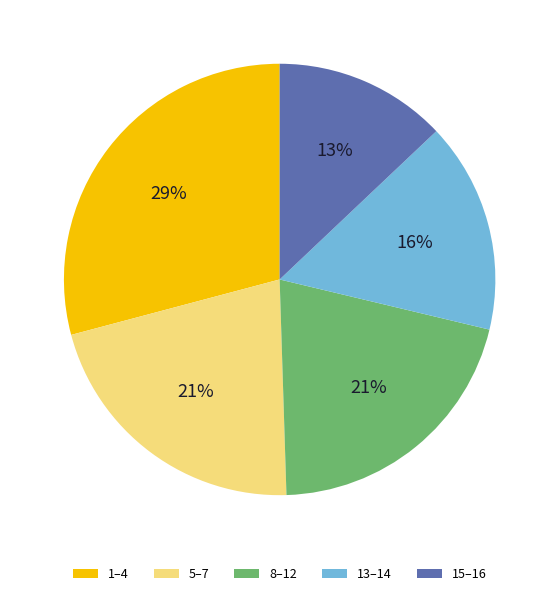

Combined, do 8–12 and 13–14 account for over 50%?

No